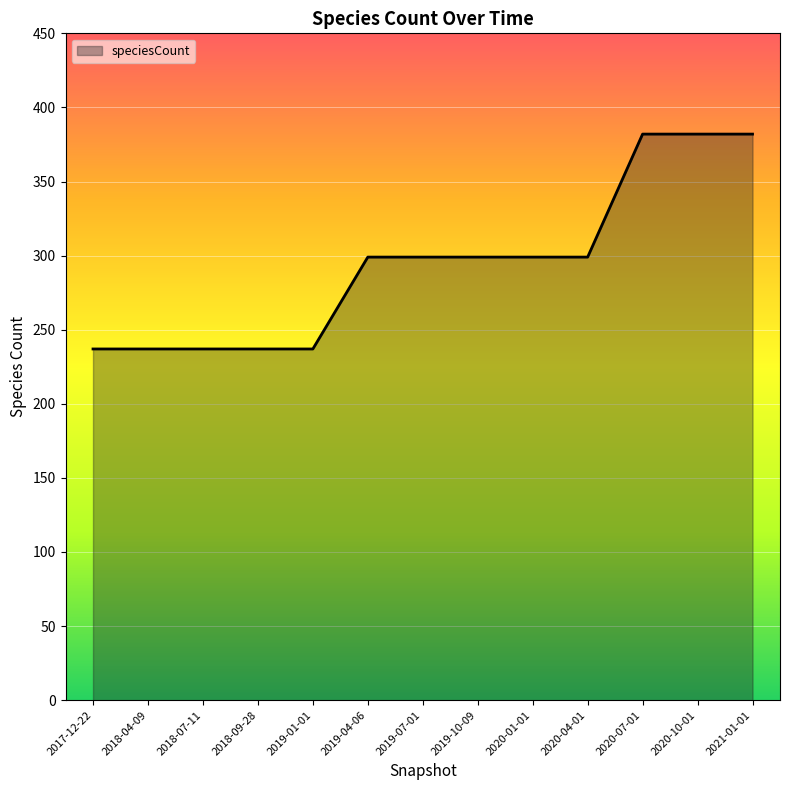

What position from the left is 2020-10-01?

12